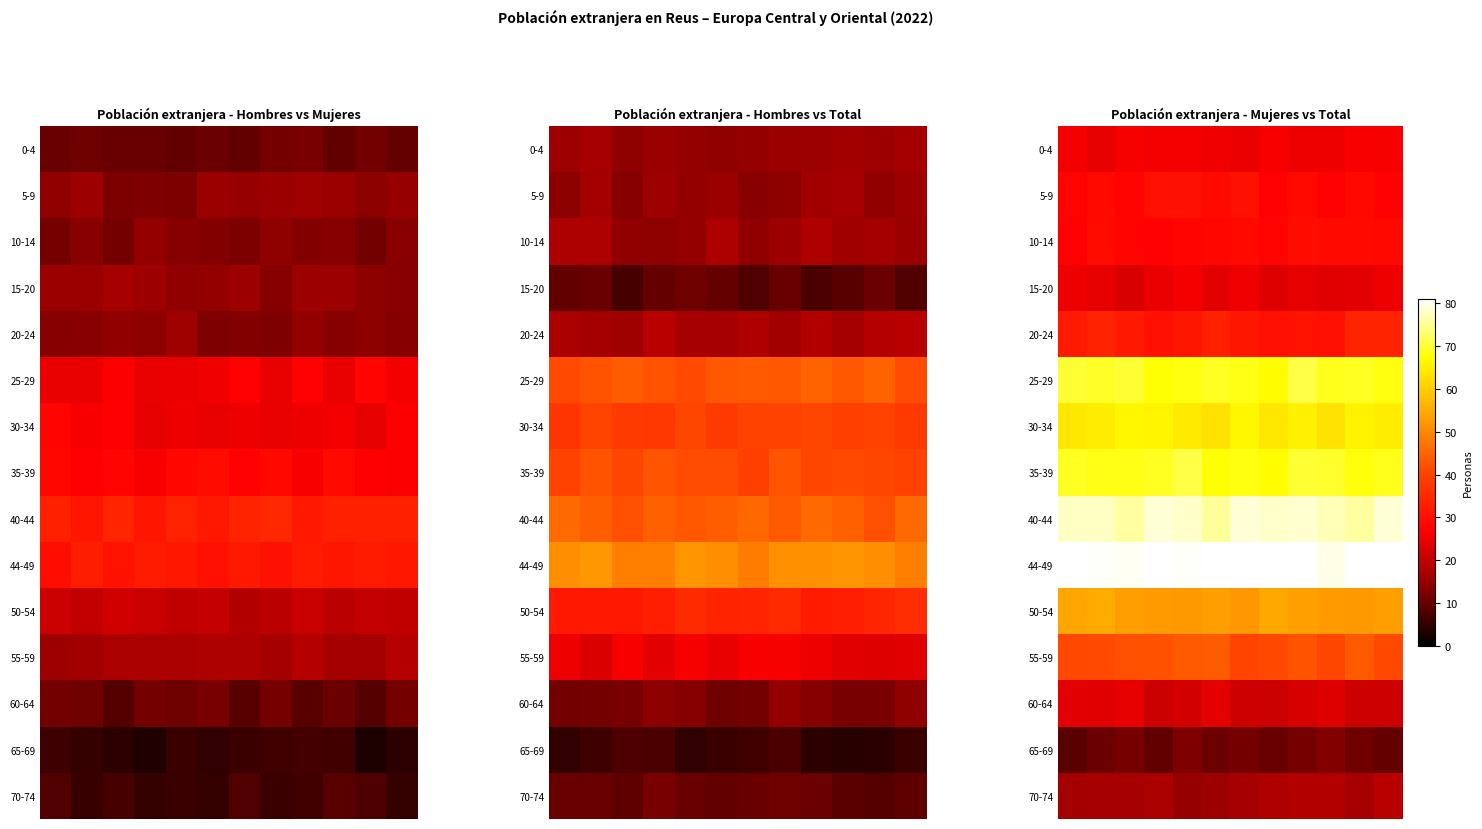

At which category does the chart reach its peak across all series?

3